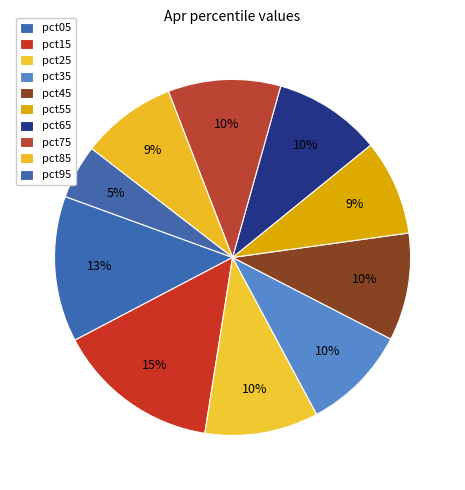

Does pct95 account for over 50% of the chart?

No